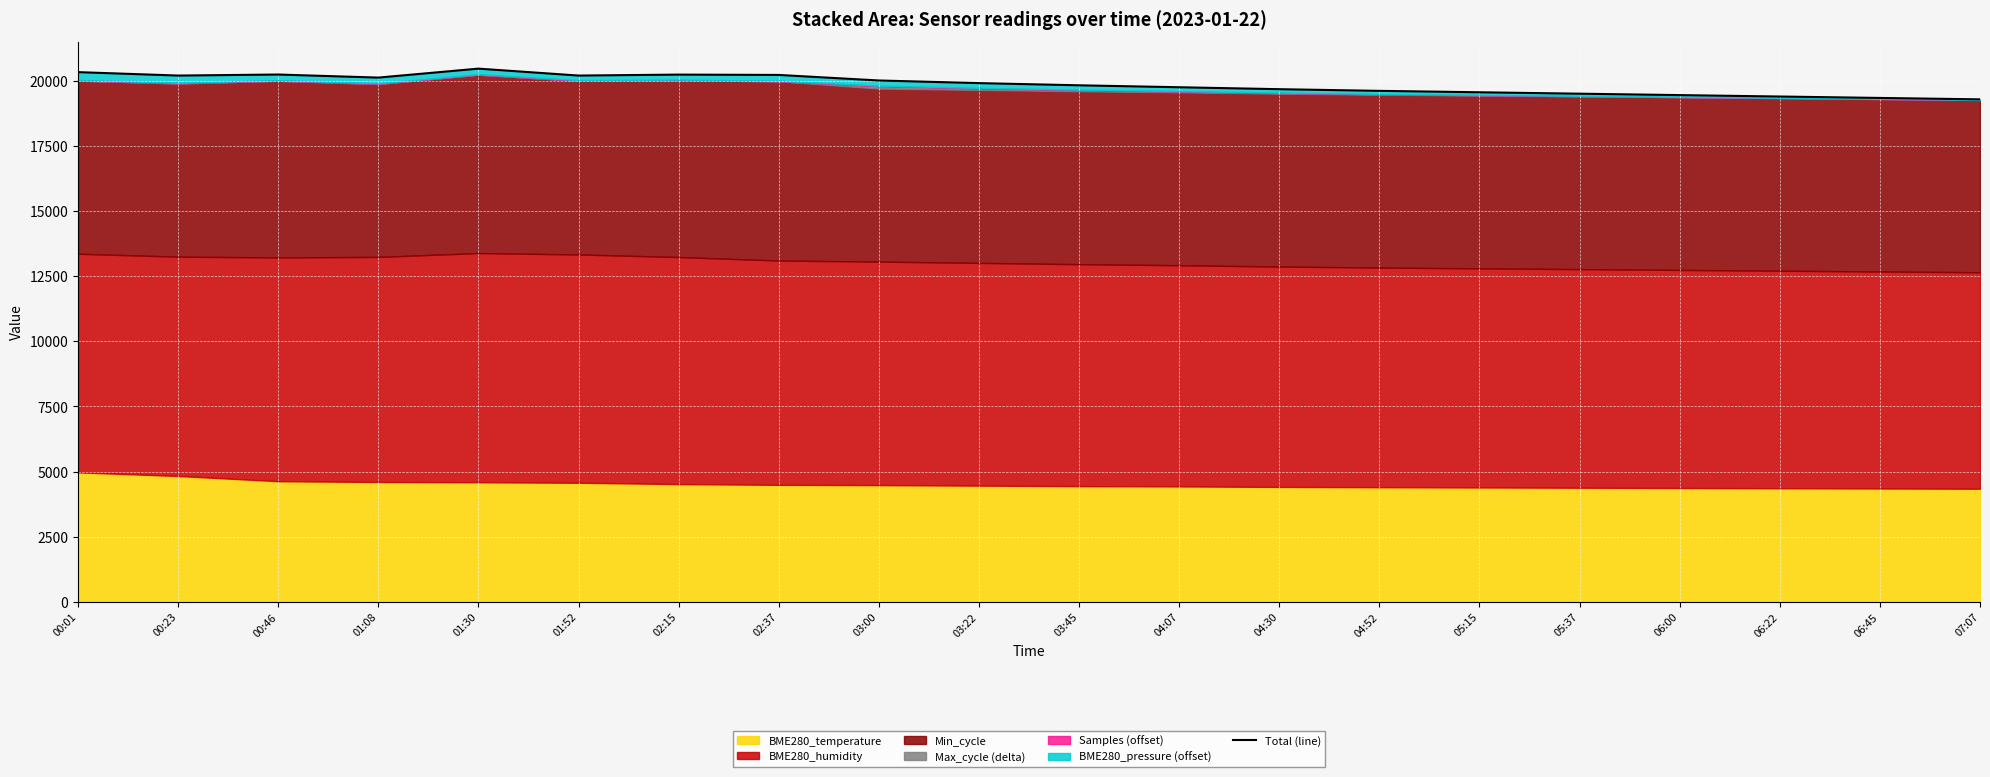

Where is the first local maximum?

00:46